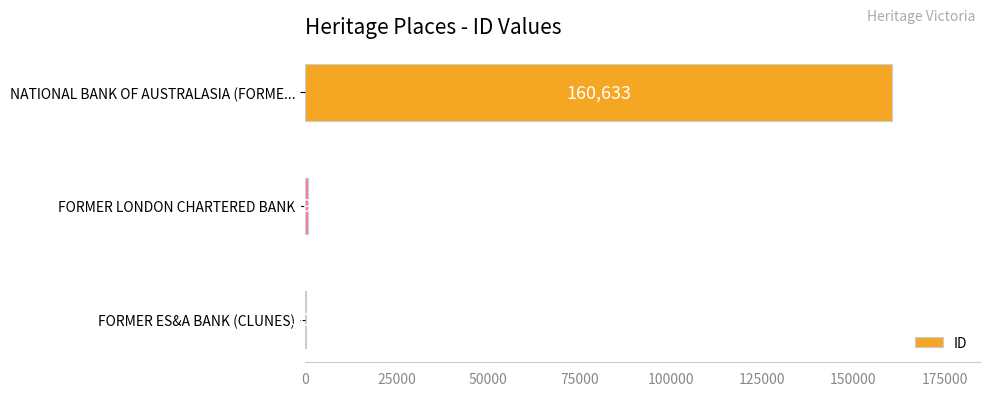

What is the ratio of the value at NATIONAL BANK OF AUSTRALASIA (FORME... to the value at FORMER ES&A BANK (CLUNES)?

535.4